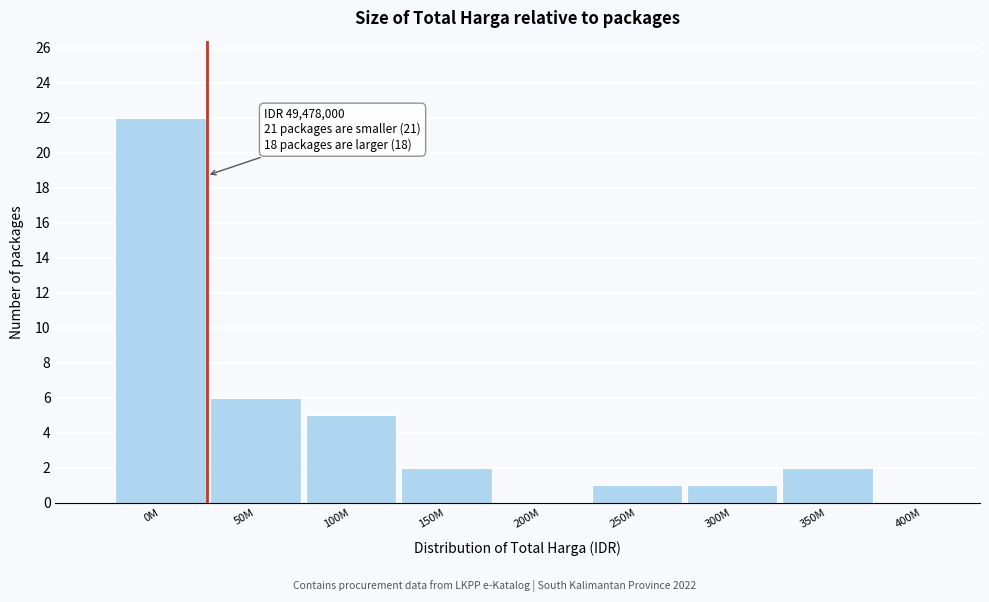

Reading left to right, extract all data points from this chart.

0M=22	50M=6	100M=5	150M=2	200M=0	250M=1	300M=1	350M=2	400M=0